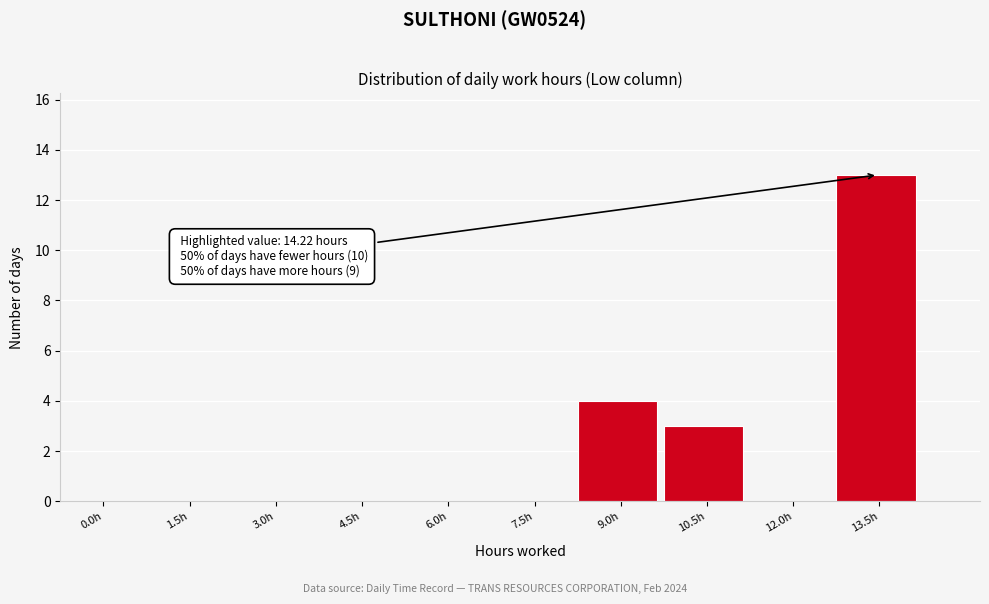

Reading left to right, transcribe all the data shown in this chart.

0.0h=0	1.5h=0	3.0h=0	4.5h=0	6.0h=0	7.5h=0	9.0h=4	10.5h=3	12.0h=0	13.5h=13